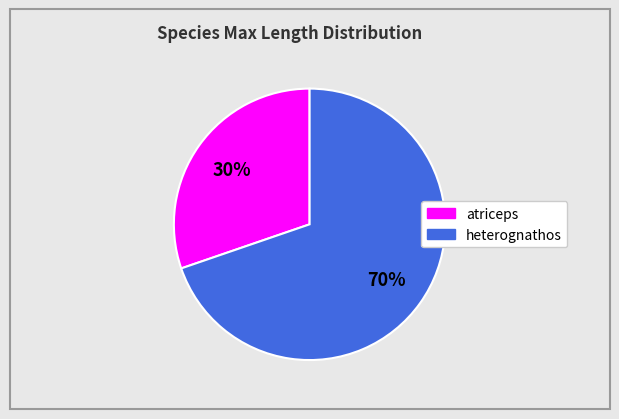

Is it true that atriceps is 45% of the pie?

False